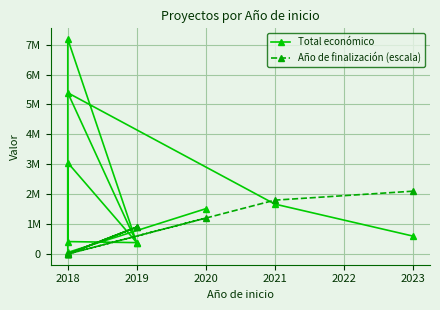

True or false: Año de finalización (escala) has a value of 531711 at 2020.

False